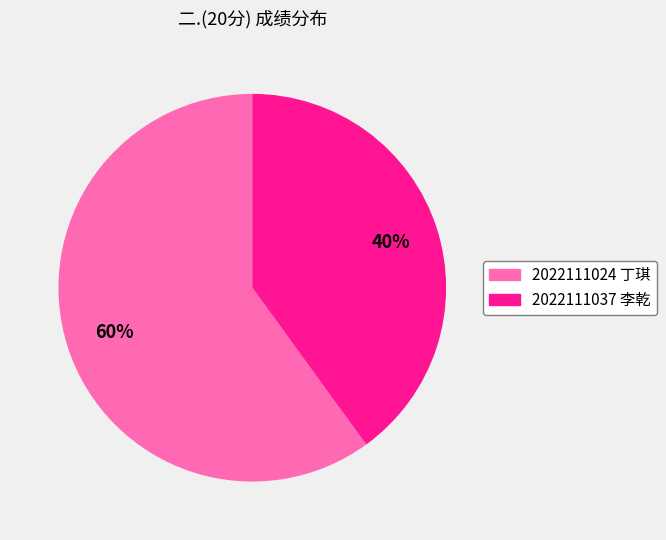

To the nearest percent, what portion does 2022111037 李乾 represent?

40%